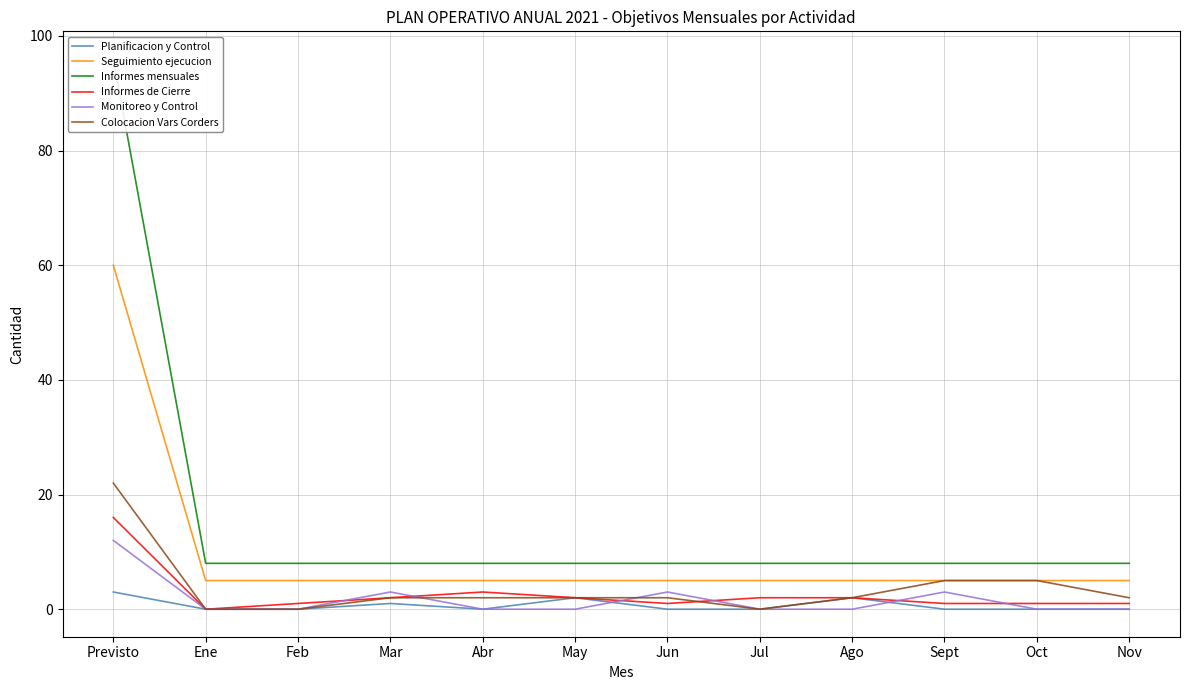

Which series has the largest total across all categories?

Informes mensuales